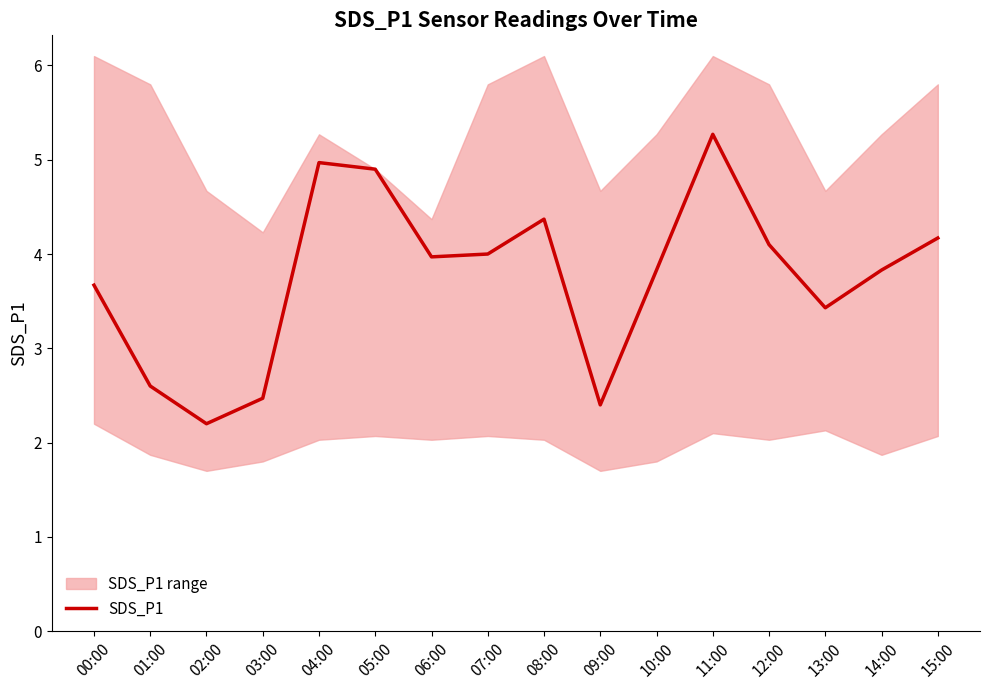

What is the maximum value shown in the chart?

5.3